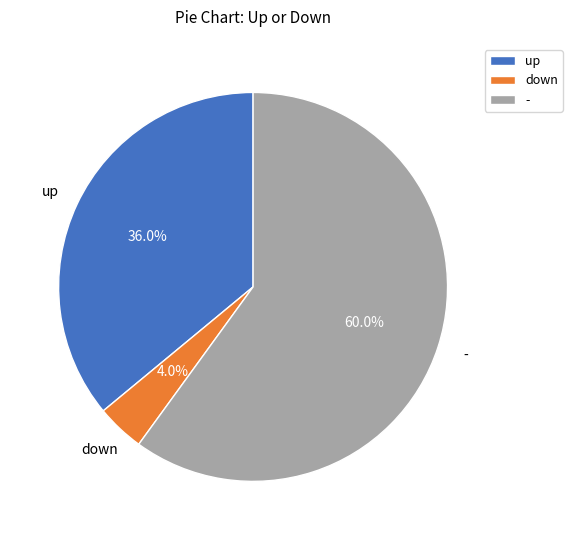

Count the number of slices in the pie.

3